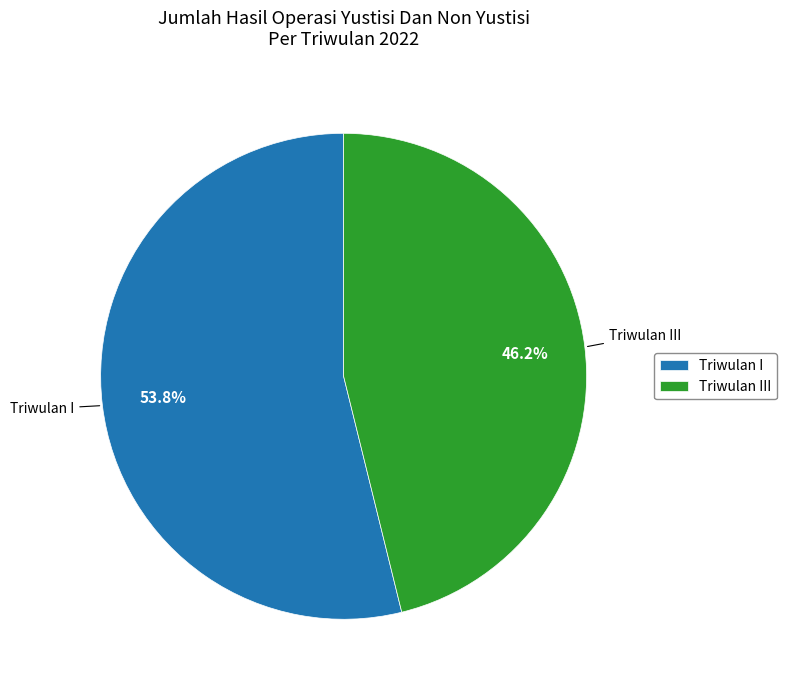

Rank the categories by value from lowest to highest.

Triwulan III, Triwulan I